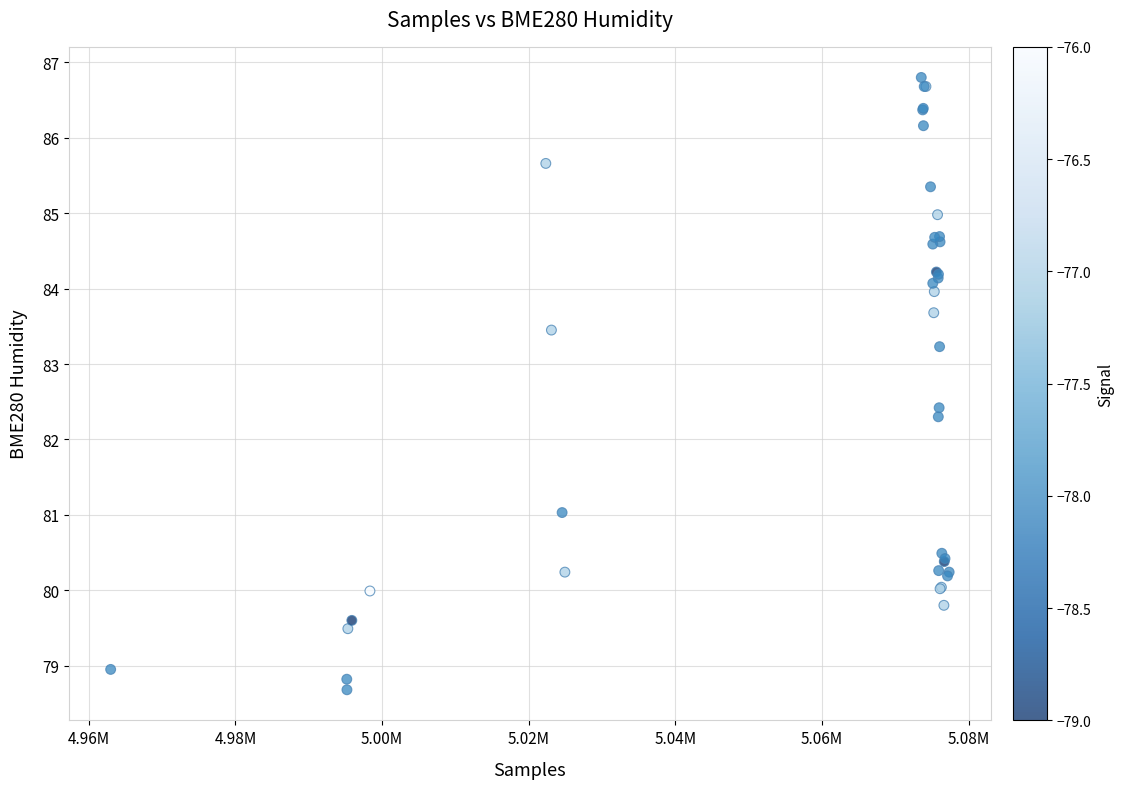

What Y value in the scatter plot is closest to 82?

82.3